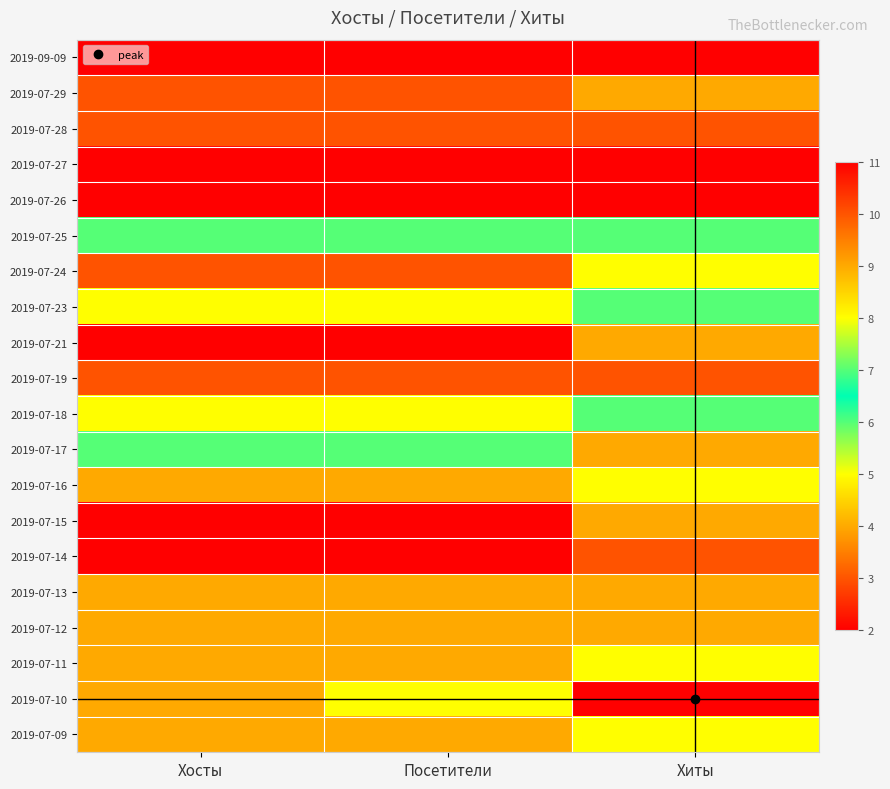

At which category does the chart reach its peak across all series?

Хиты